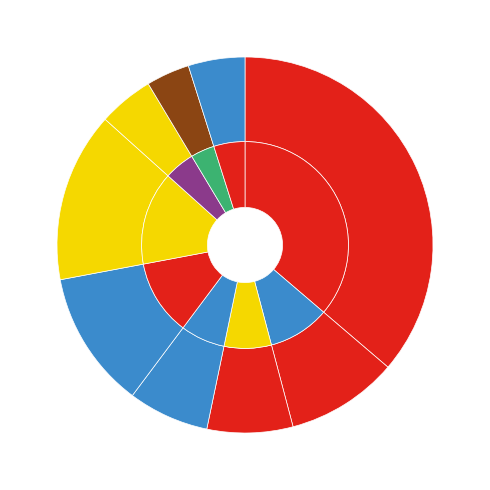

What is the total percentage of Какао с молоком and Котлеты рубленные из цыплят?

21.4%